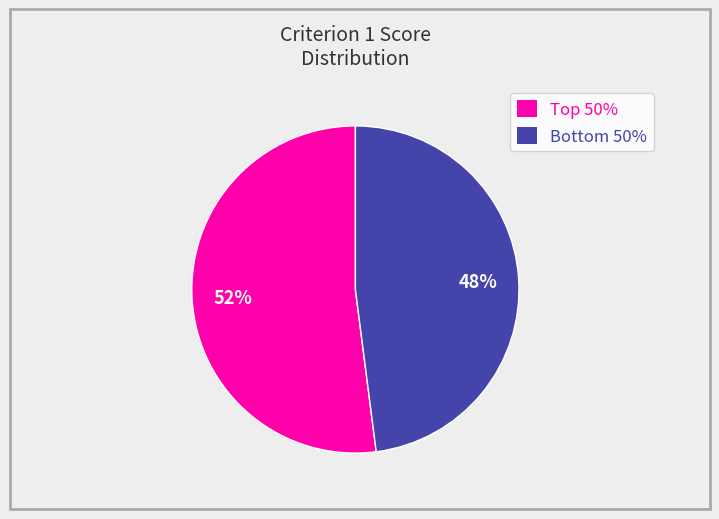

Which slice is the smallest?

Bottom 50%